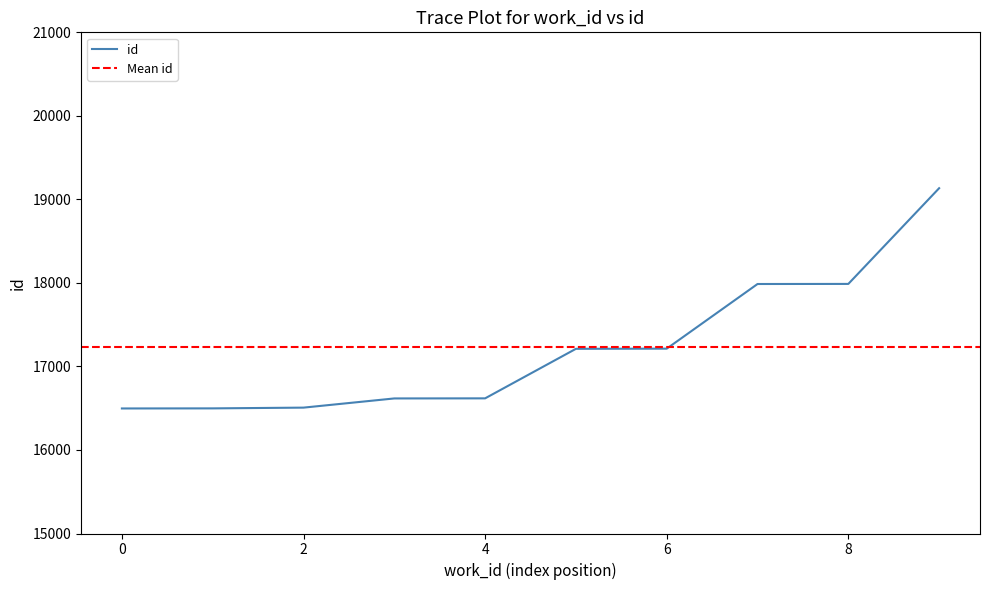

Is it true that id equals 16497 at 0?

True